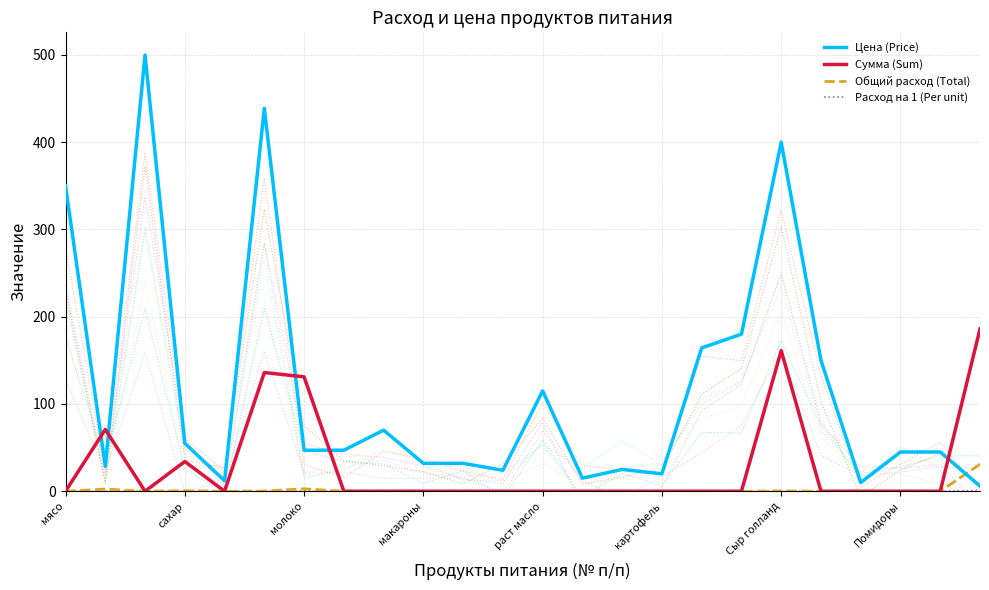

At which label does Расход на 1 (Per unit) reach its peak?

23